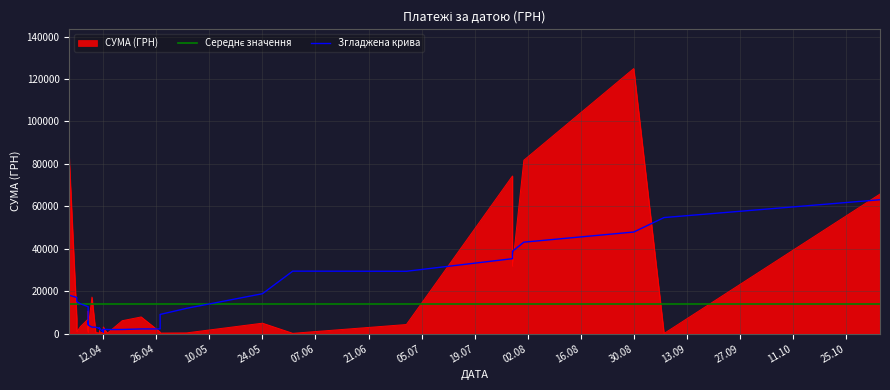

The value at 30.08.2016 is 124904.8. True or false?

True